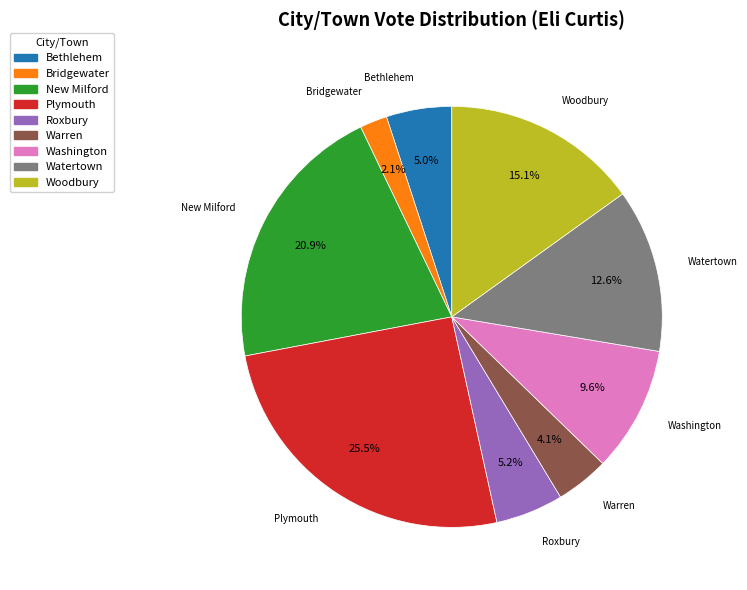

Is it true that Bethlehem is 15% of the pie?

False